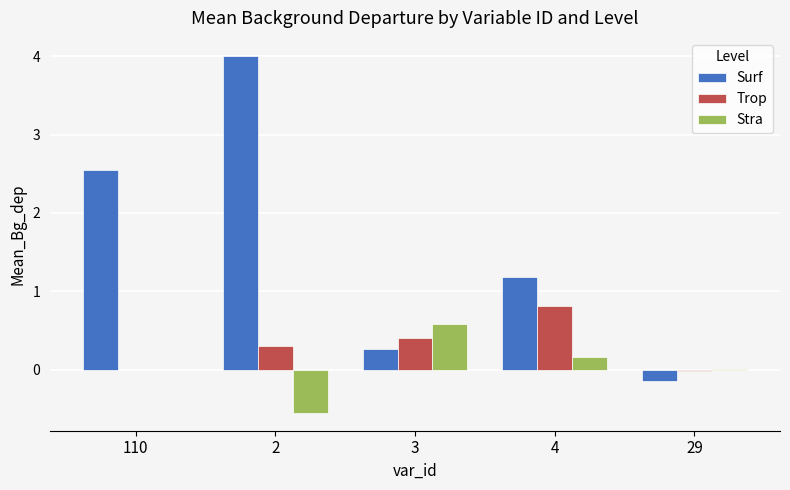

At which label is Surf closest to 1?

4